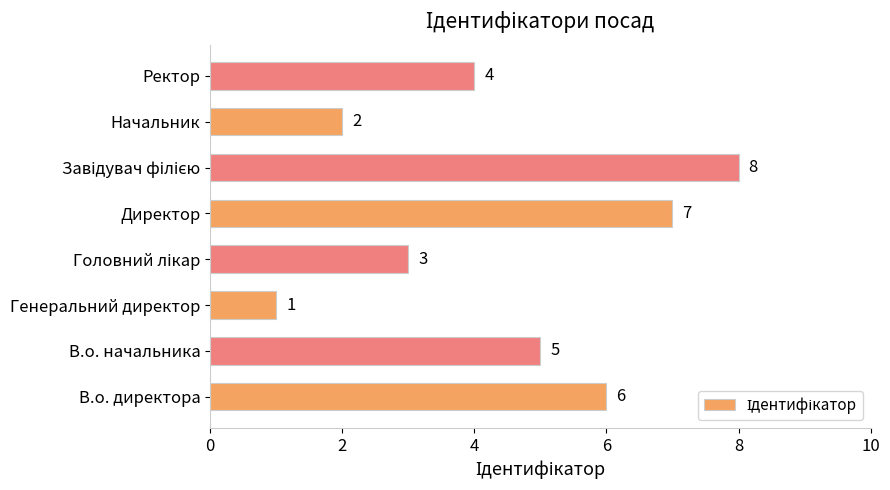

What is the maximum value shown in the chart?

8